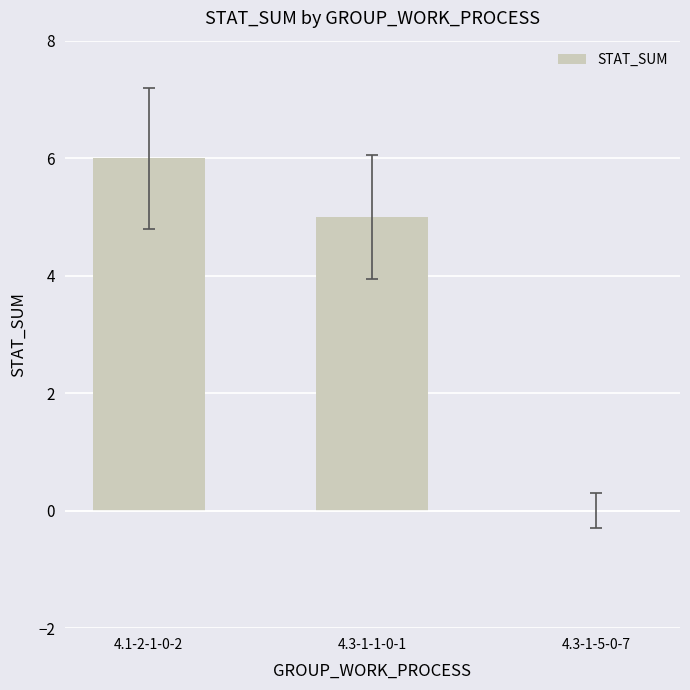

What is the average value?

4